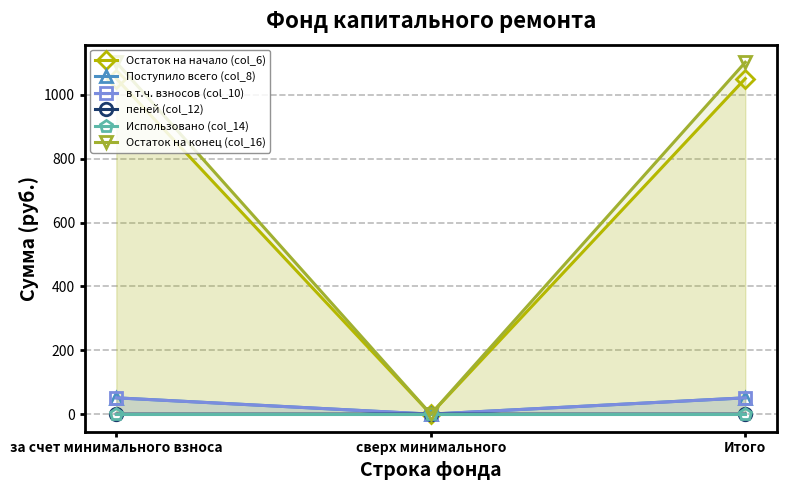

The пеней (col_12) series shows 0.0 at сверх минимального. True or false?

False